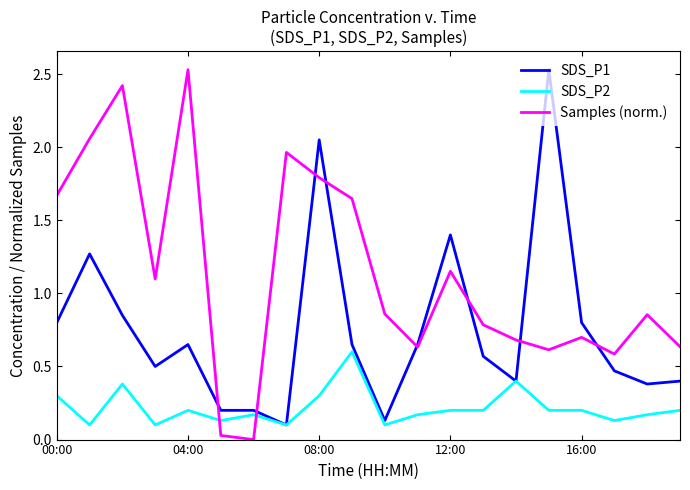

Which series has the largest total across all categories?

Samples (norm.)